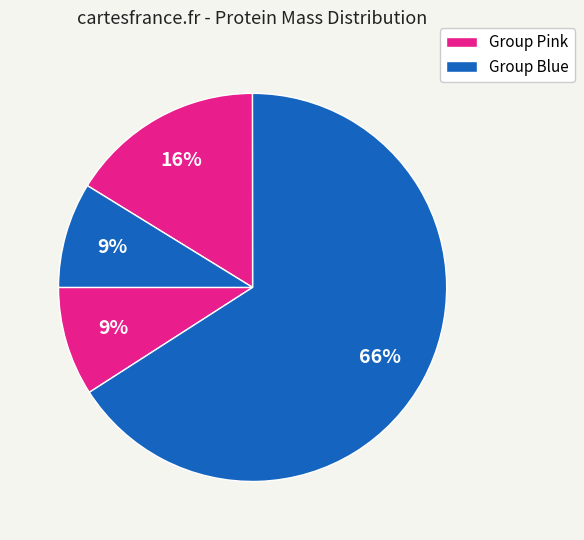

How many segments does this pie chart have?

4